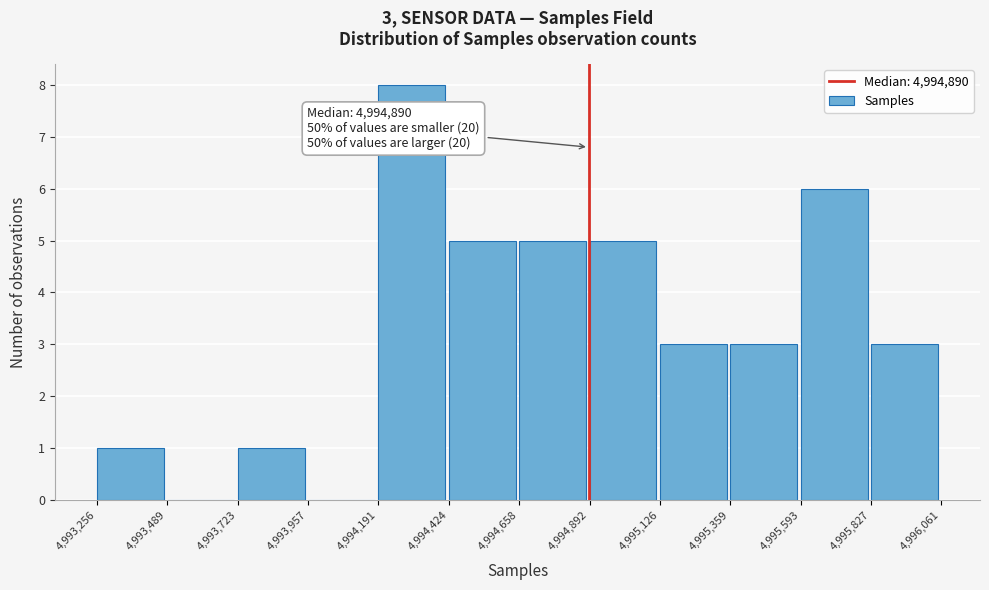

Which range on the x-axis has the tallest bar?

4,994,191 to 4,994,424